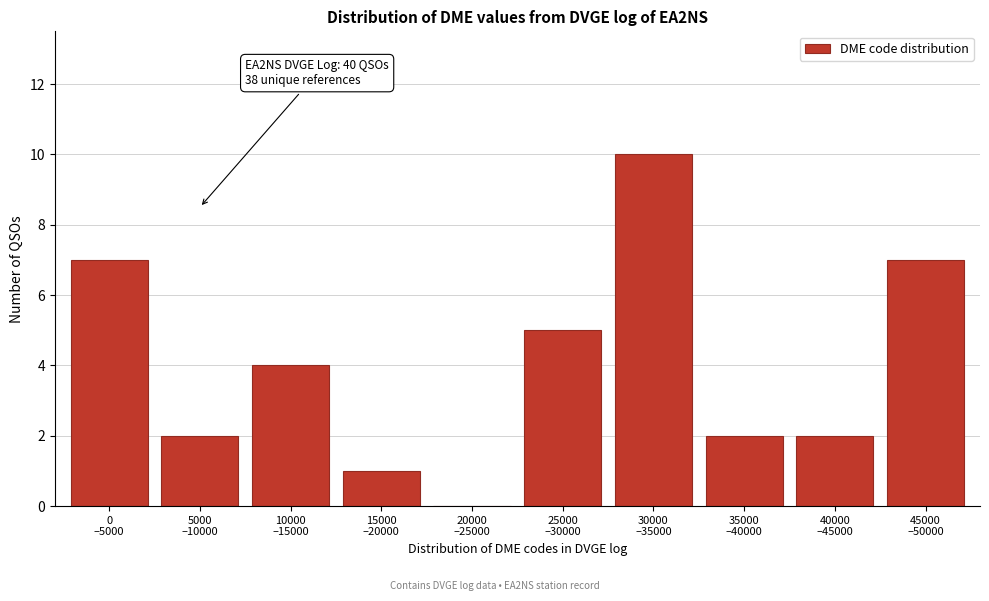

What is the maximum value shown in the chart?

10